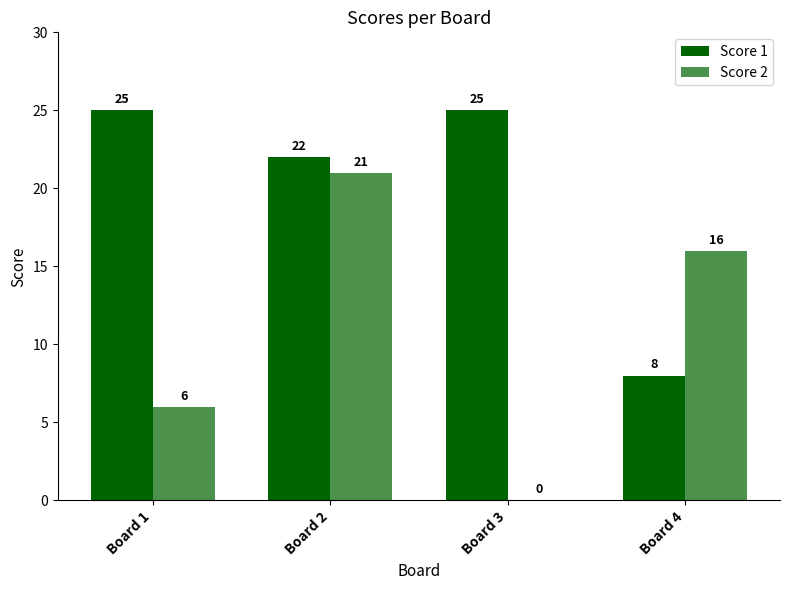

Which category has the highest value in the Score 1 series?

Board 1